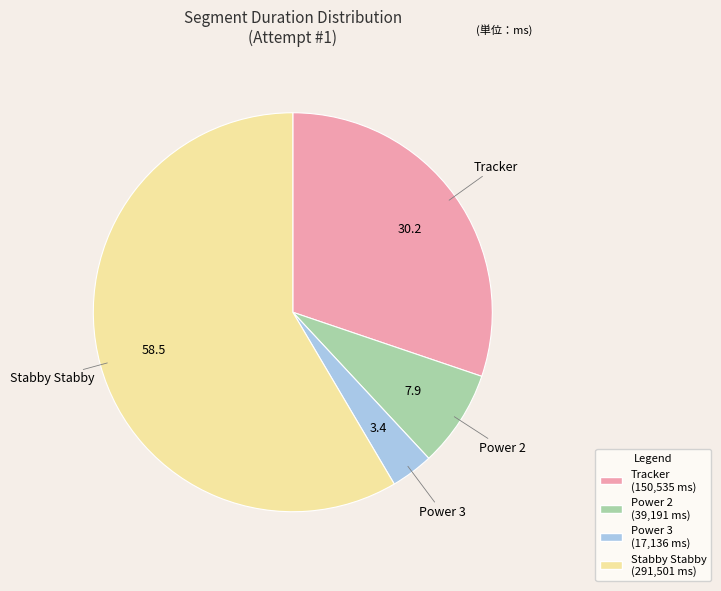

Does Stabby Stabby represent more than half of the total?

Yes